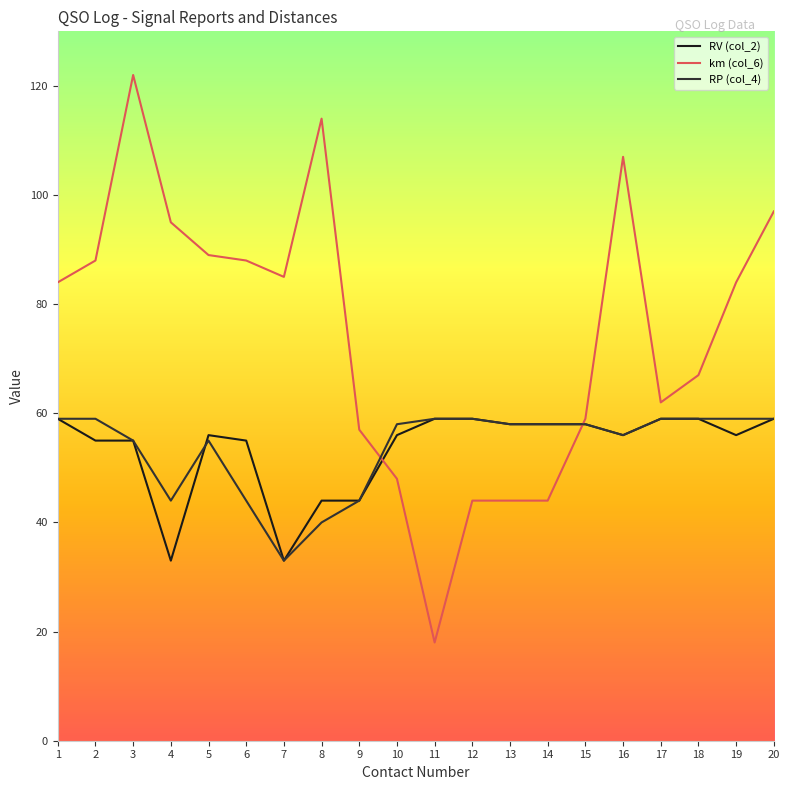

Read the RP (col_4) value at 5, to the nearest 5.

55